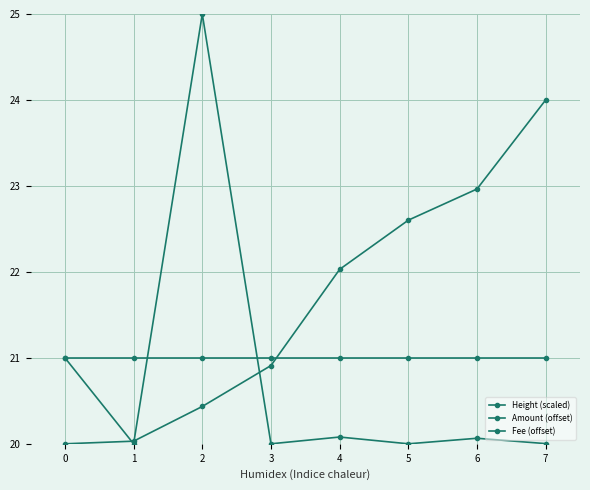

Which series has the largest total across all categories?

Height (scaled)